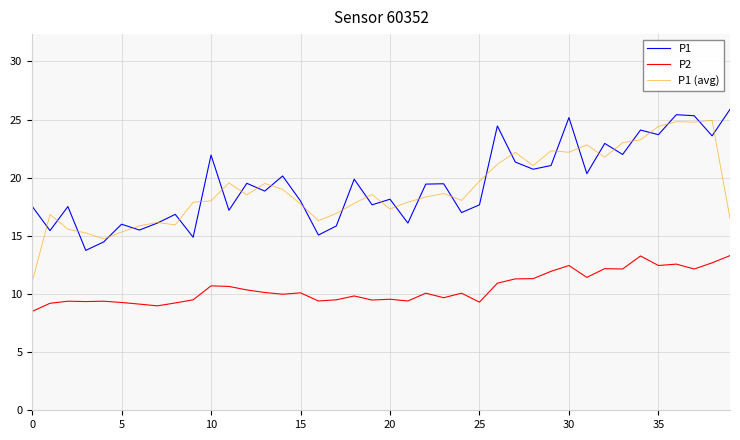

What is the highest value of the P1 series?

25.9